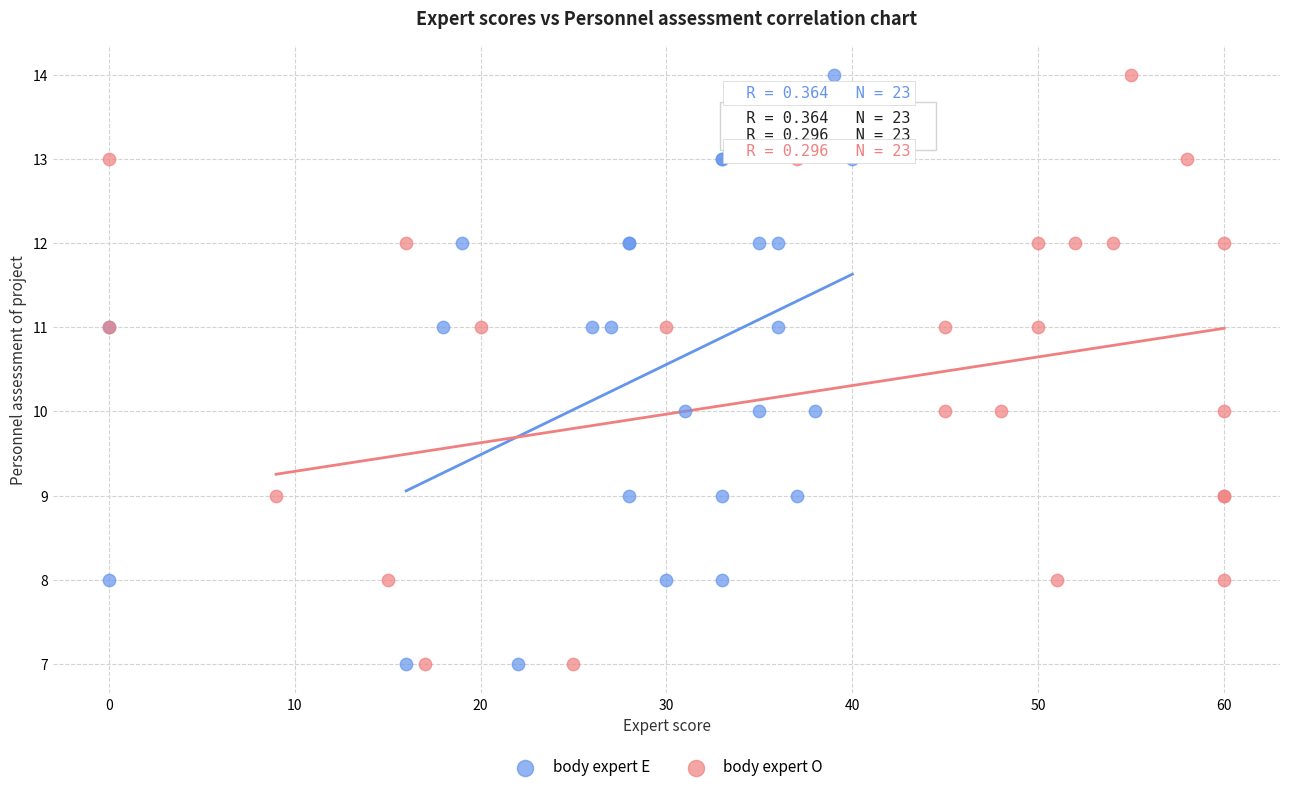

What are all the series names shown in the legend?

body expert E, body expert O